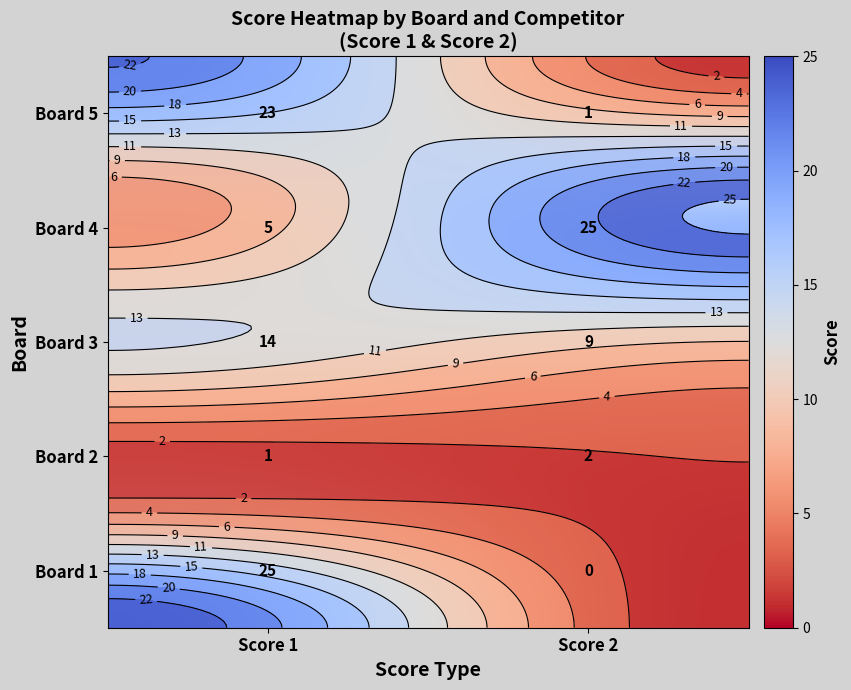

At how many categories does at least one series exceed 18?

2